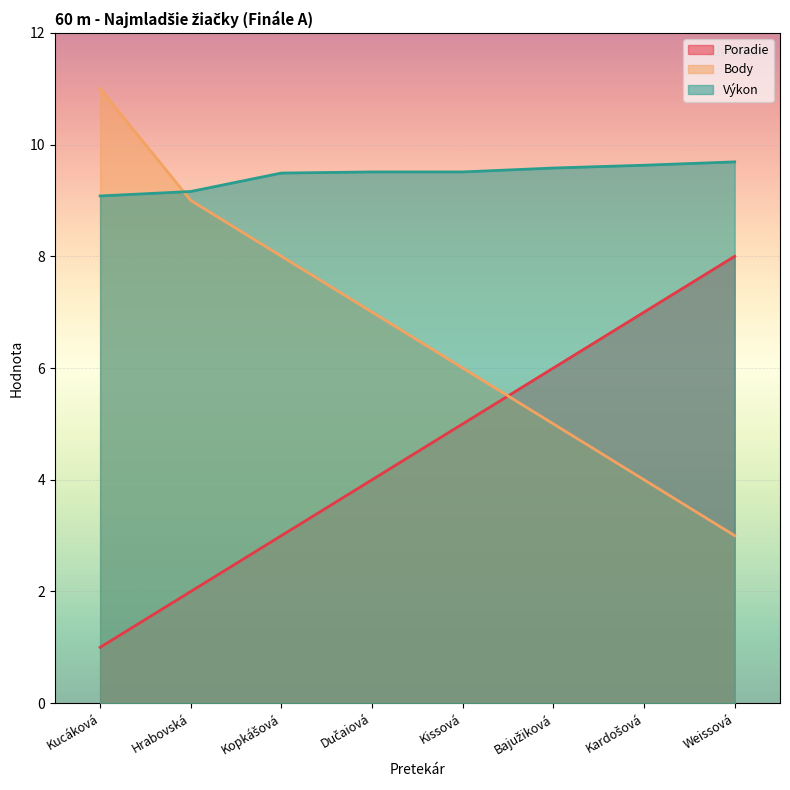

Does the chart display data point markers on the line(s)?

No